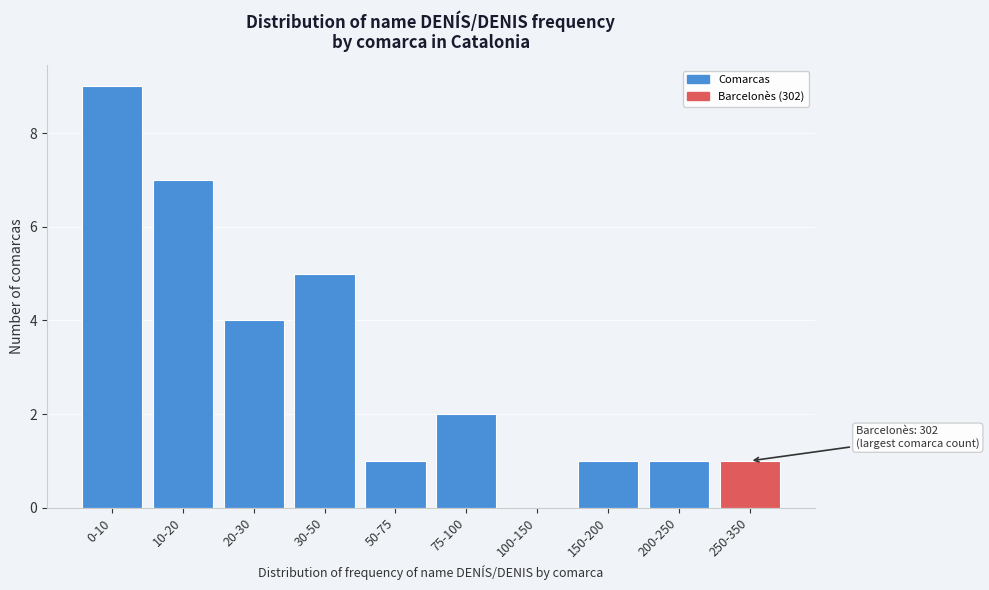

Reading right to left, transcribe all the data shown in this chart.

250-350=1	200-250=1	150-200=1	100-150=0	75-100=2	50-75=1	30-50=5	20-30=4	10-20=7	0-10=9